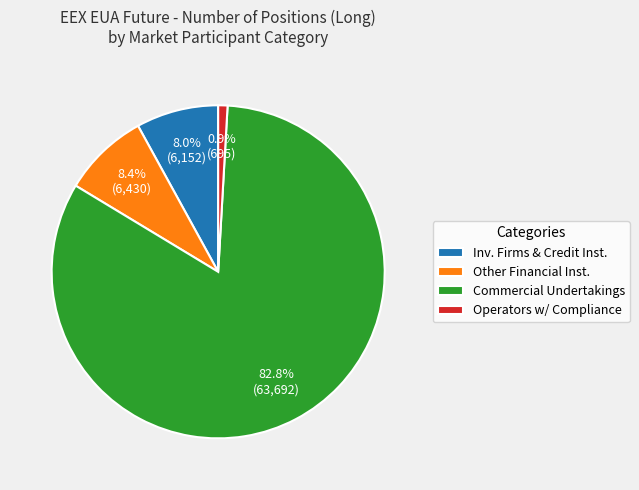

What is the ratio of the value at Commercial Undertakings to the value at Inv. Firms & Credit Inst.?

10.4